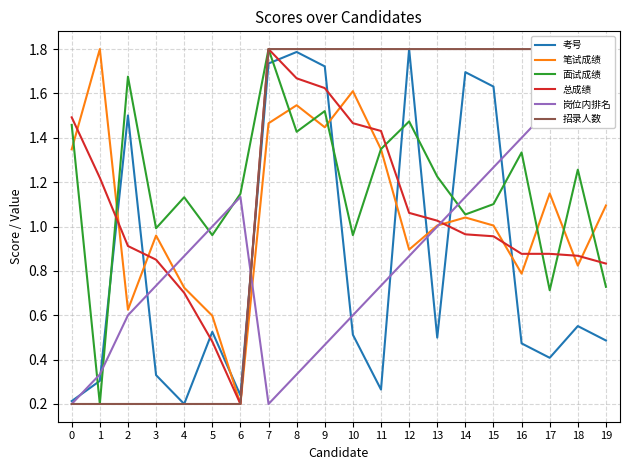

True or false: 考号 has a value of 0.2 at 6.

True